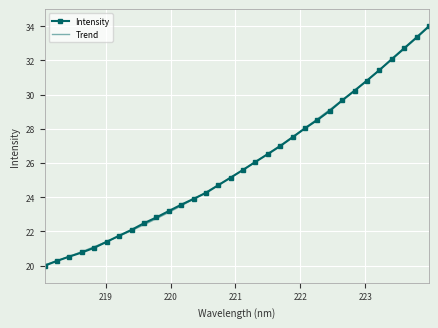

What is the maximum value shown in the chart?

34.0